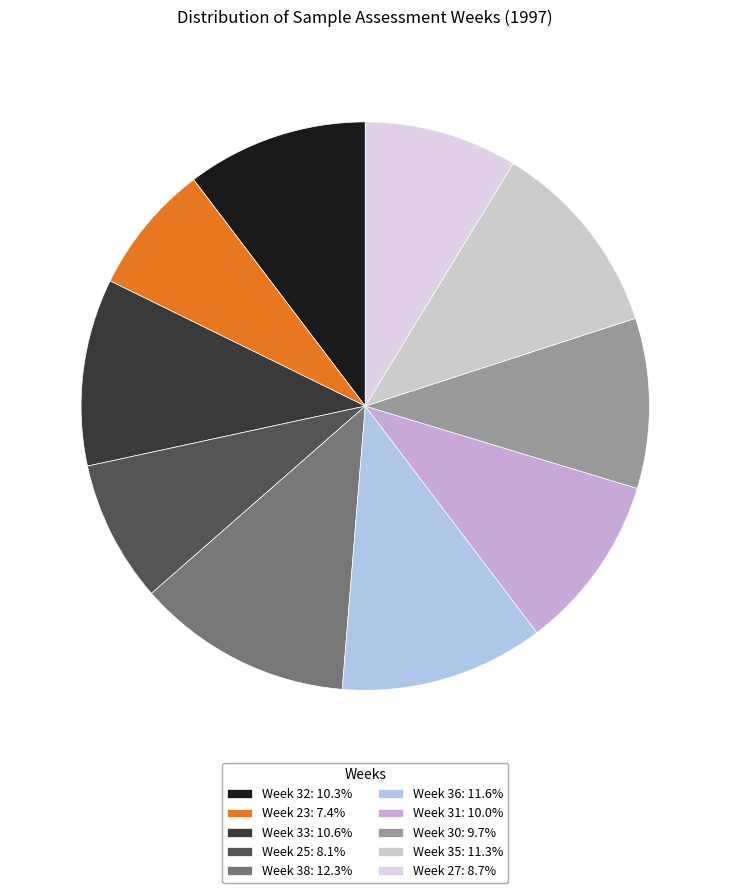

How many segments does this pie chart have?

10